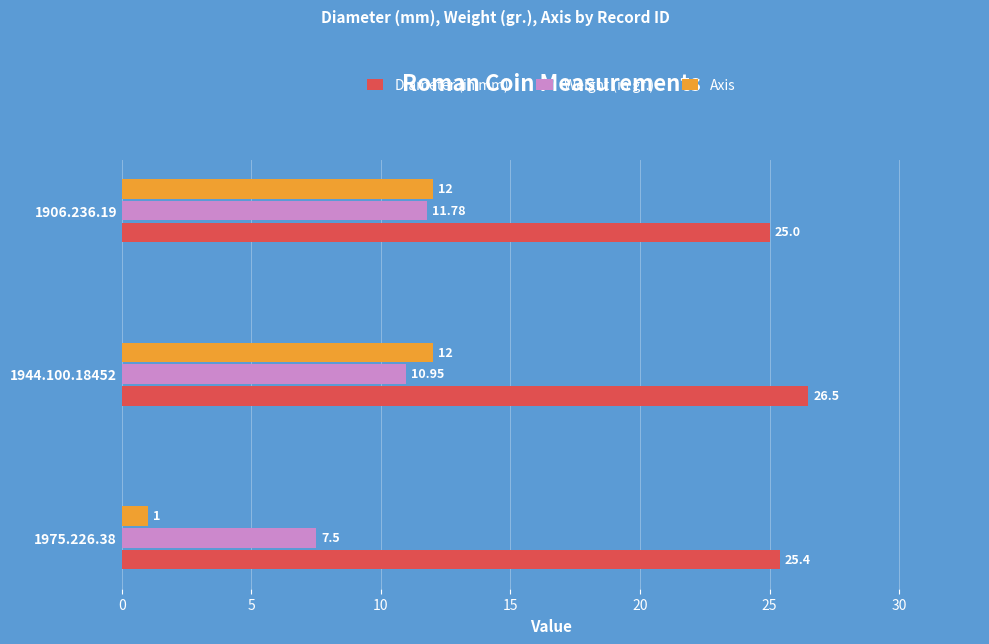

Which category has the highest value in the Diameter (in mm) series?

1944.100.18452